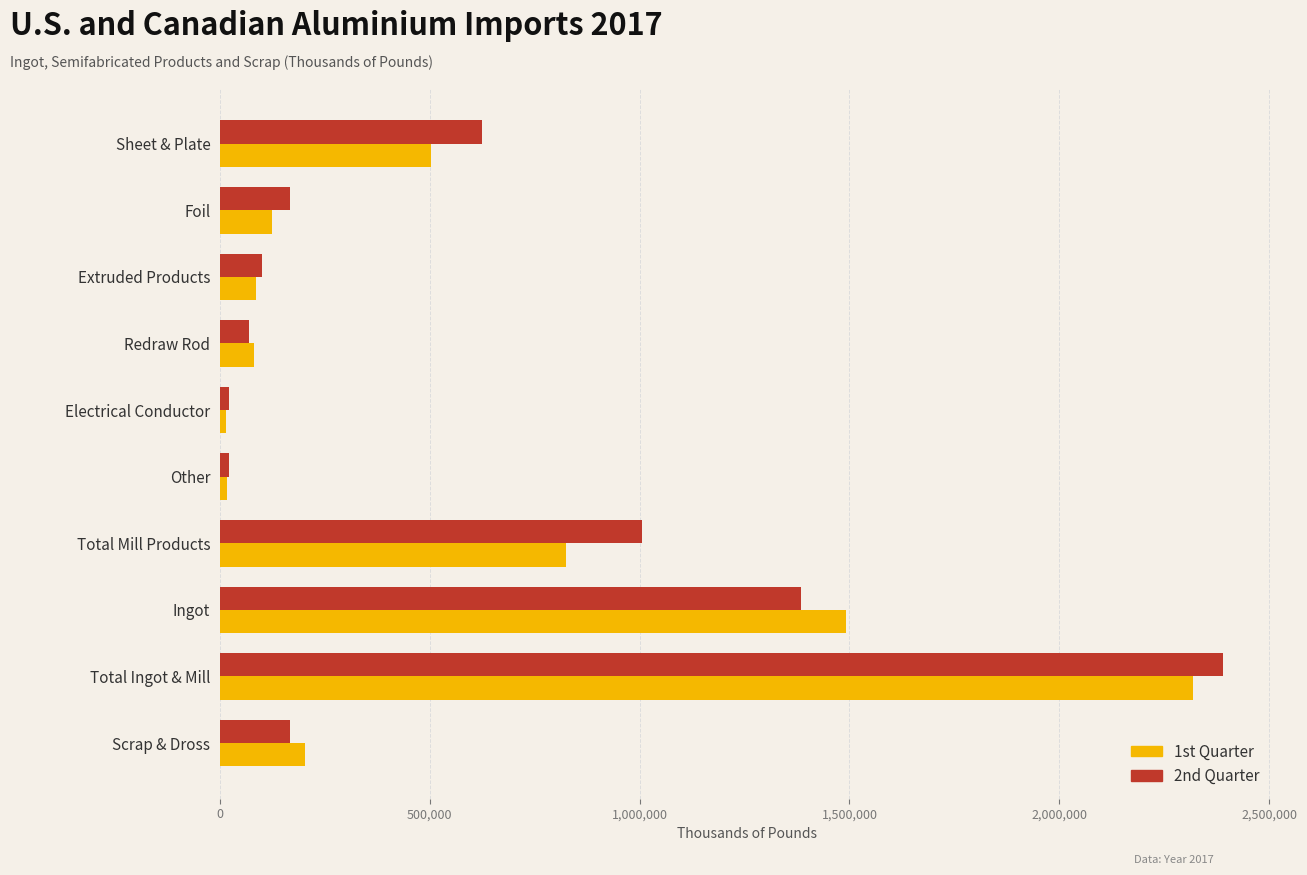

What is the spread (max minus min) of values at Total Ingot & Mill?

72132